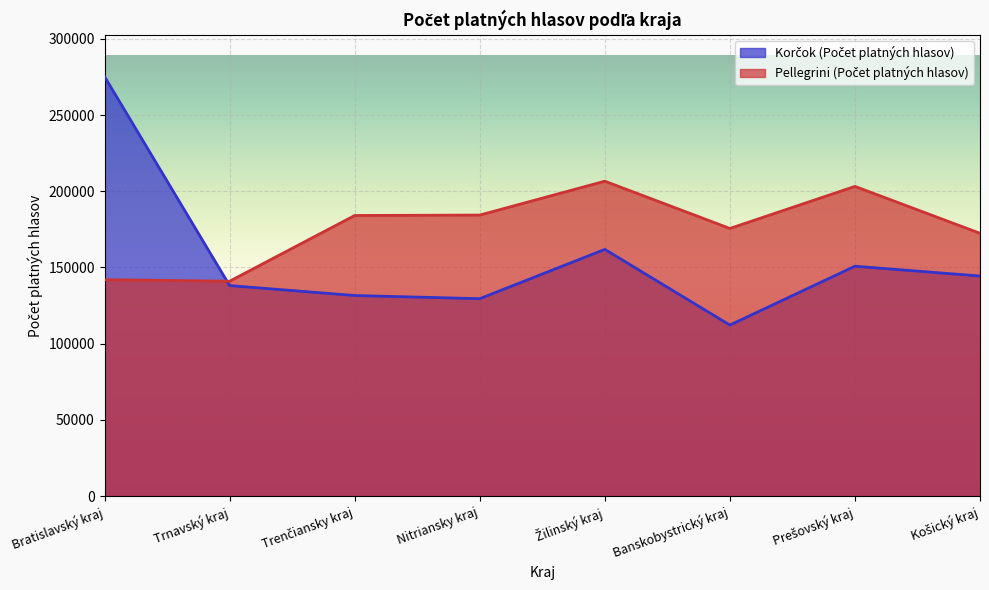

What are all the series names shown in the legend?

Korčok (Počet platných hlasov), Pellegrini (Počet platných hlasov)